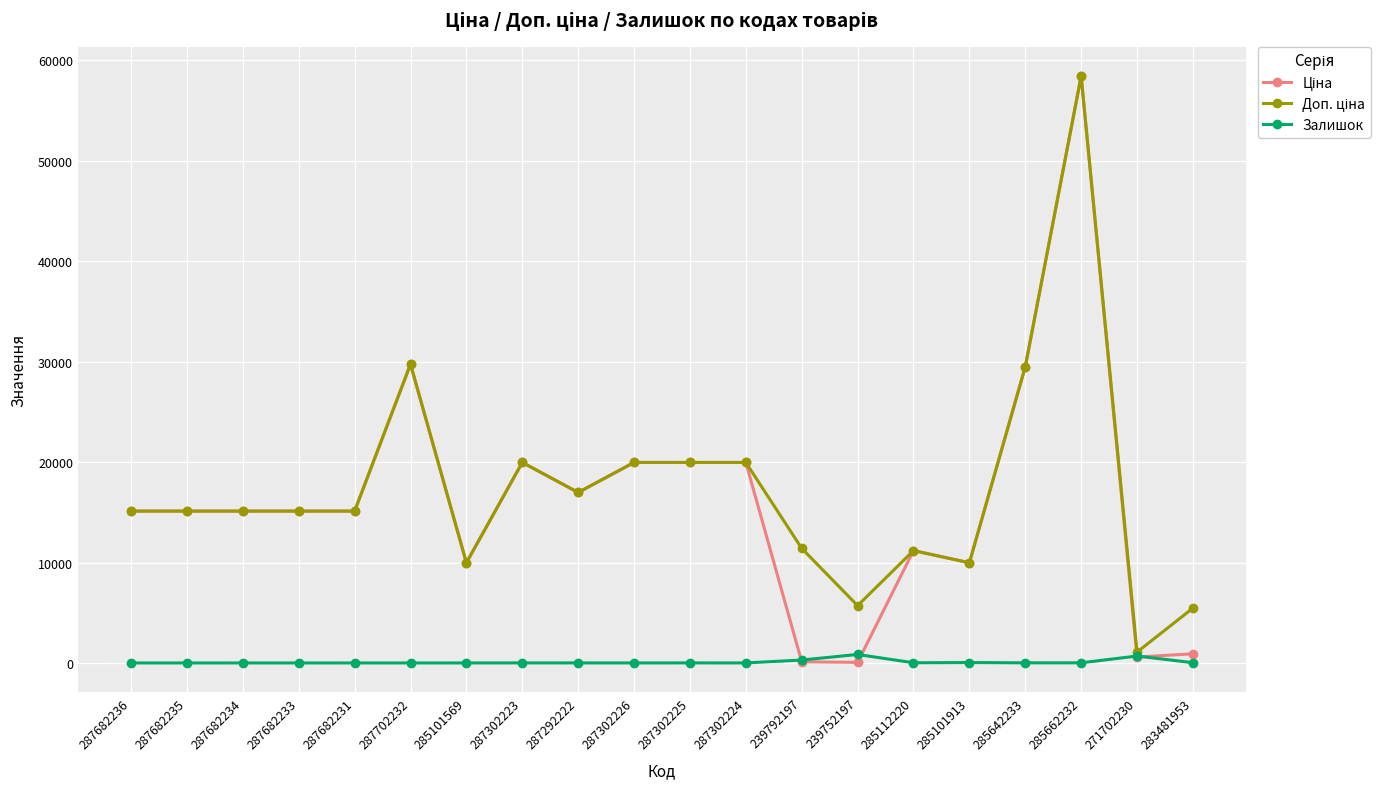

At how many categories does at least one series exceed 38100?

1